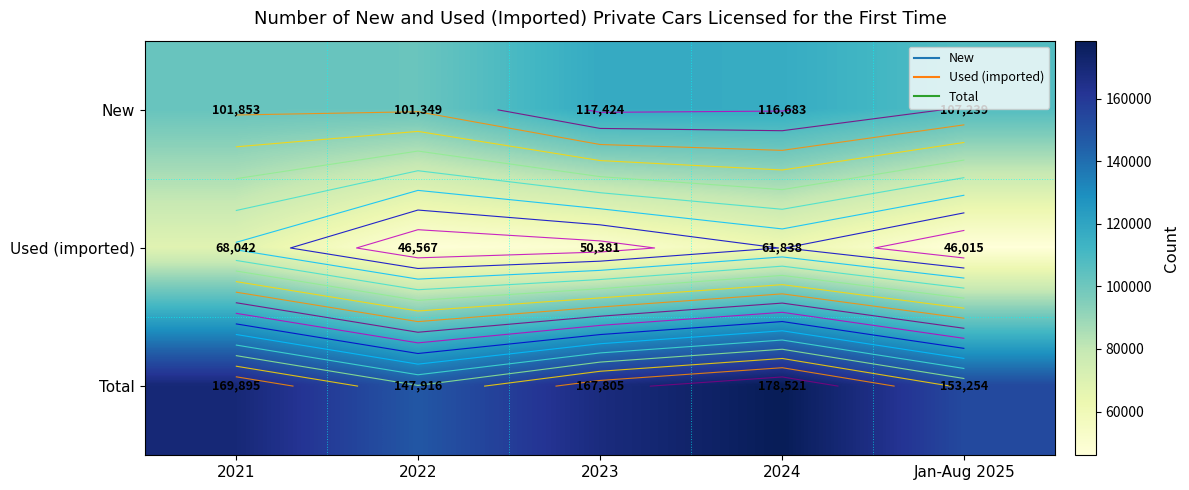

What is the difference between the highest and lowest values at 2021?

101853